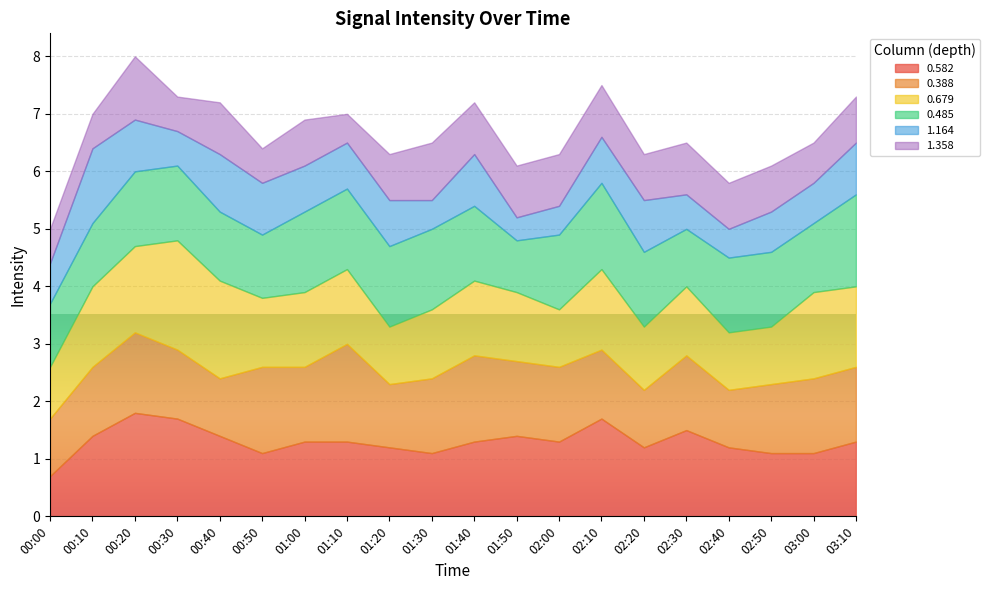

Where is 1.358 nearest to the value 0?

01:10